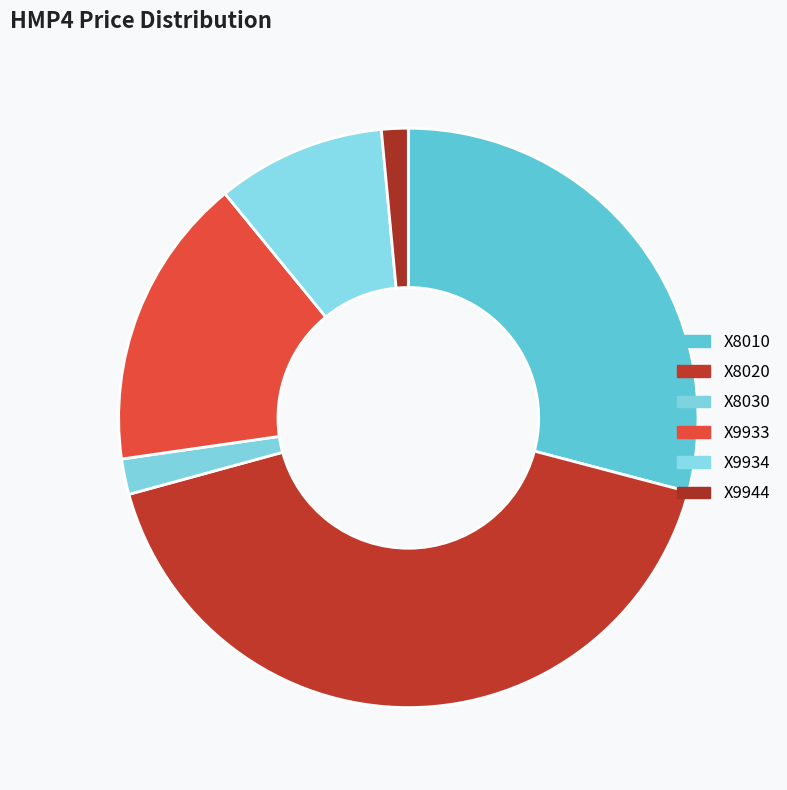

How many slices are in this pie chart?

6